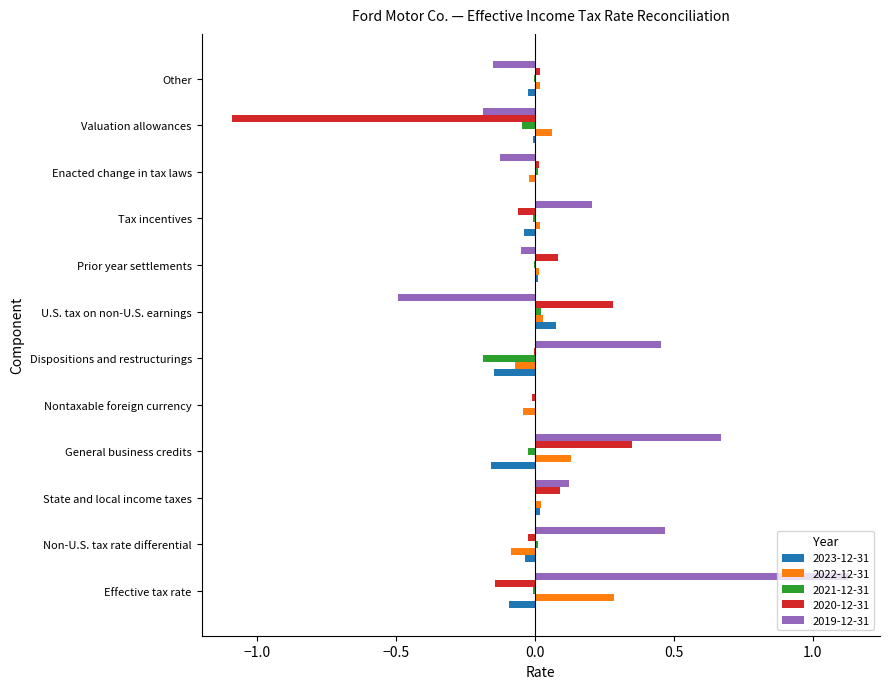

At which label does 2022-12-31 reach its peak?

Effective tax rate